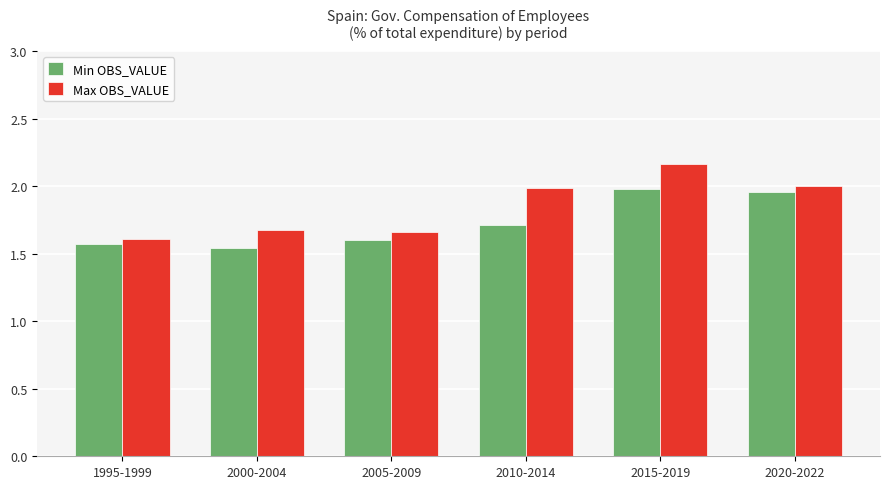

What position from the right is 2020-2022?

1